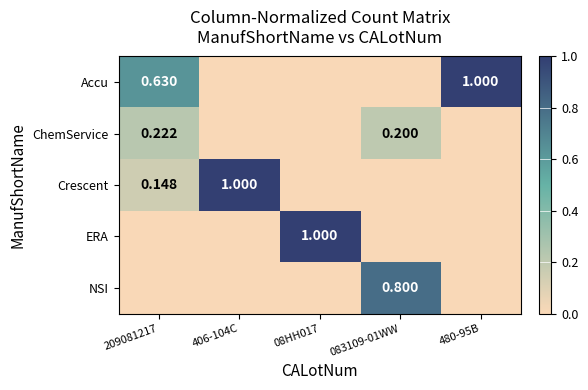

Which has a higher value, 08HH017 or 083109-01WW?

08HH017